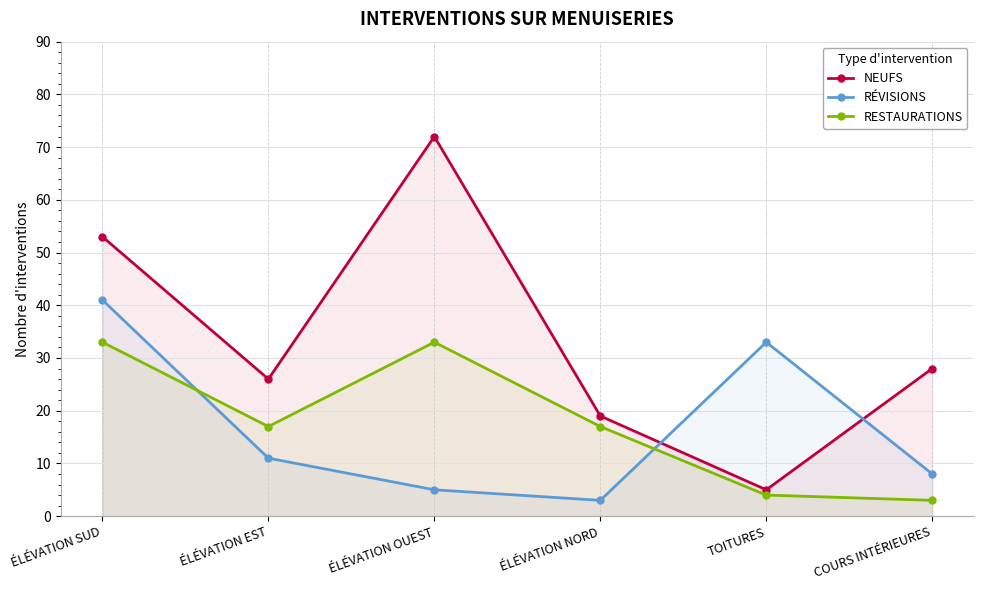

The value of RÉVISIONS at COURS INTÉRIEURES is 8. True or false?

True